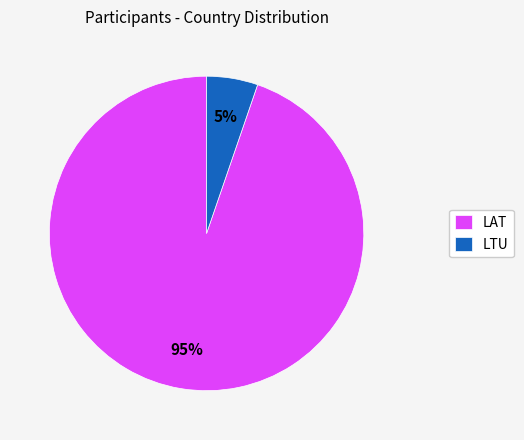

Rank the categories by value from lowest to highest.

LTU, LAT